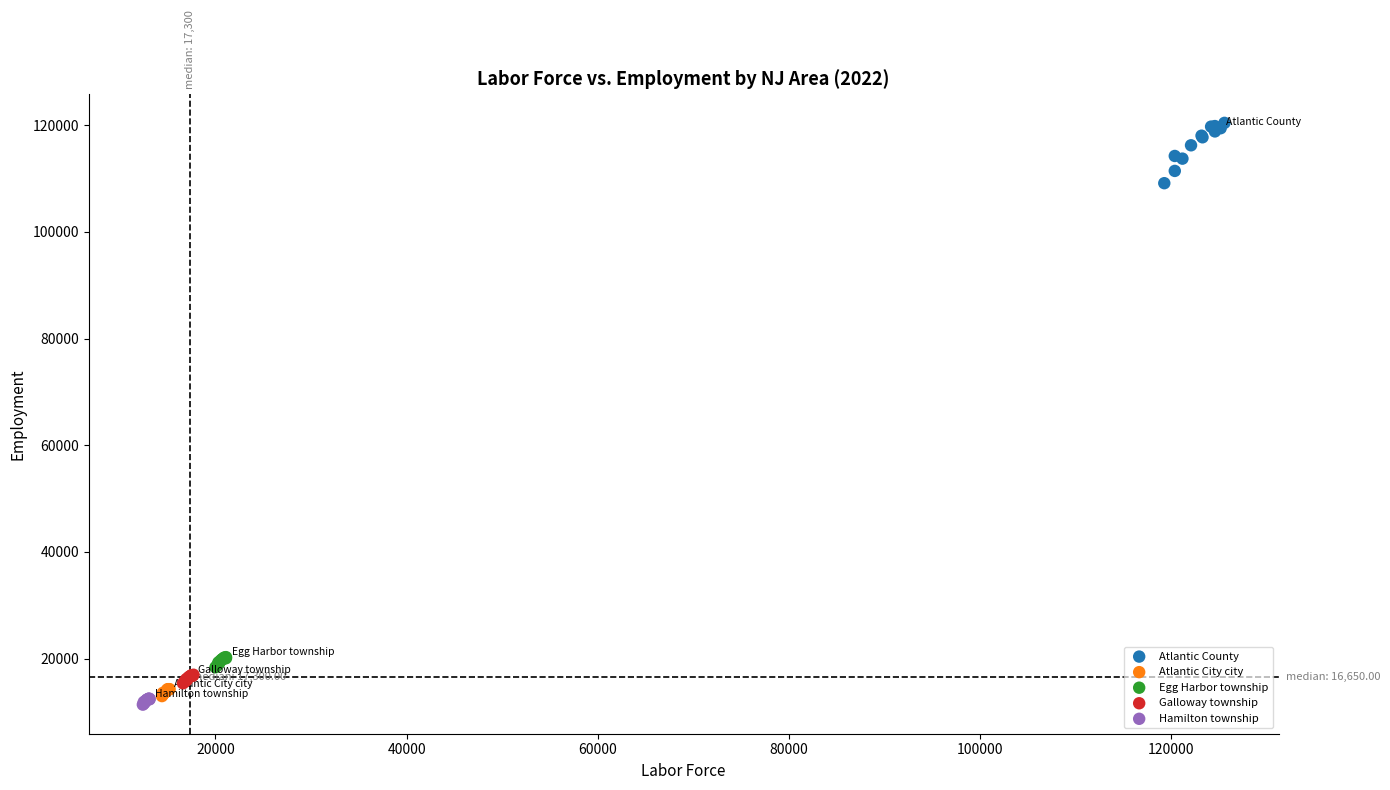

Which series contains the highest Y value?

Atlantic County